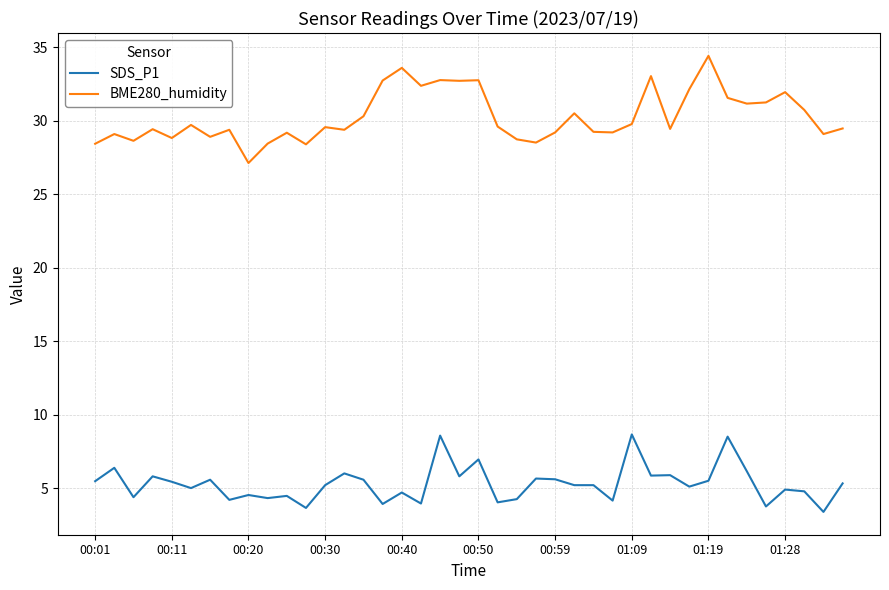

What is the difference between the maximum and minimum values in the BME280_humidity series?

7.3